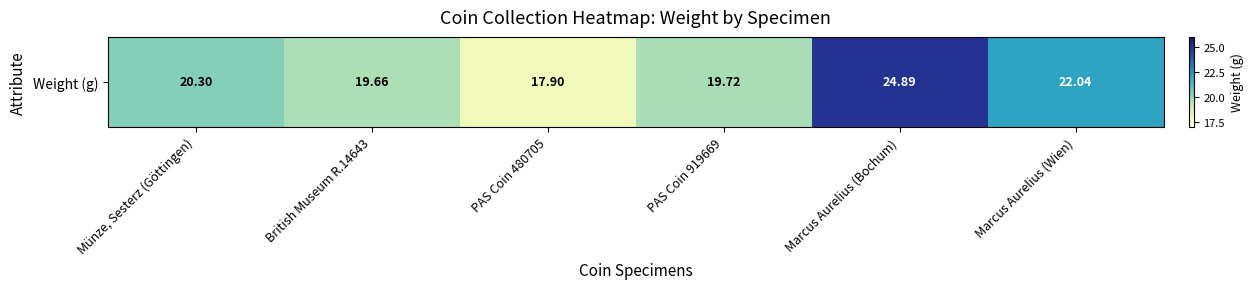

Reading right to left, transcribe all the data shown in this chart.

Marcus Aurelius (Wien)=22.0	Marcus Aurelius (Bochum)=24.9	PAS Coin 919669=19.7	PAS Coin 480705=17.9	British Museum R.14643=19.7	Münze, Sesterz (Göttingen)=20.3